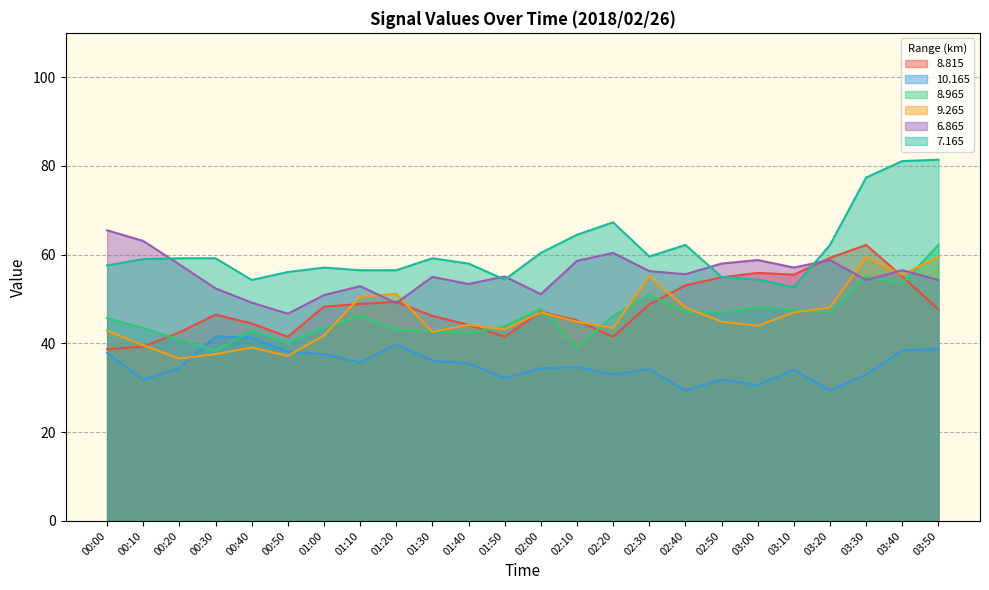

Reading left to right, list all the values displayed in this chart.

  8.815: 38.7	39.3	42.5	46.5	44.5	41.5	48.3	48.9	49.4	46.2	44.2	41.5	47.2	45.2	41.5	48.8	53.1	54.9	55.9	55.5	59.3	62.2	55.1	47.7
 10.165: 37.9	31.8	34.5	41.6	41.3	38.1	37.6	35.7	39.8	36.1	35.5	32.2	34.4	34.7	33.0	34.2	29.4	31.9	30.6	34.1	29.4	33.0	38.4	38.8
  8.965: 45.7	43.5	40.8	38.3	42.9	40.1	43.5	46.2	43.1	42.8	42.3	43.9	47.8	39.0	46.3	50.9	47.1	47.0	48.2	47.6	47.1	55.1	53.5	62.2
  9.265: 42.9	39.6	36.6	37.6	39.1	37.2	41.8	50.5	51.2	42.6	44.2	43.2	47.0	44.9	43.5	55.2	48.1	44.9	44.0	47.0	48.1	59.5	55.5	59.5
  6.865: 65.5	63.1	57.8	52.4	49.2	46.7	50.9	52.9	49.1	55.0	53.4	55.1	51.1	58.6	60.4	56.3	55.6	58.0	58.8	57.1	58.8	54.3	56.5	54.3
  7.165: 57.6	59.0	59.2	59.2	54.3	56.1	57.1	56.5	56.5	59.2	58.0	54.4	60.4	64.5	67.3	59.6	62.2	55.0	54.4	52.7	62.2	77.4	81.1	81.4